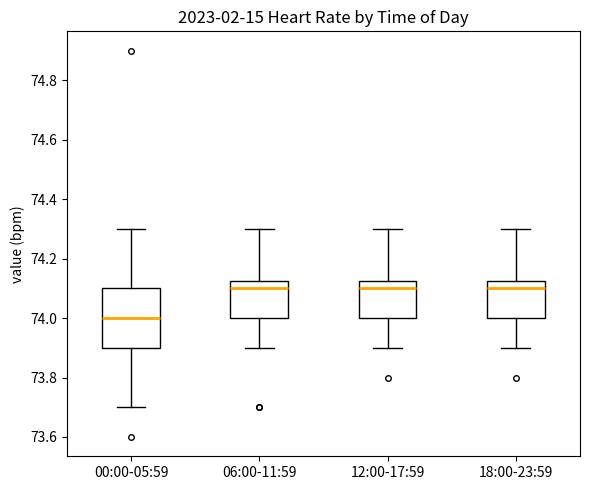

Reading left to right, transcribe this box plot: for each box, give where its median line is, the range the box spans, and where its two whiskers end, as read against the y-axis. The values are not printed on the chart, so give them approximately, as read against the axis.

00:00-05:59: median 74.00, box 73.90 to 74.10, whiskers 73.70 to 74.30
06:00-11:59: median 74.10, box 74.00 to 74.12, whiskers 73.90 to 74.30
12:00-17:59: median 74.10, box 74.00 to 74.12, whiskers 73.90 to 74.30
18:00-23:59: median 74.10, box 74.00 to 74.12, whiskers 73.90 to 74.30